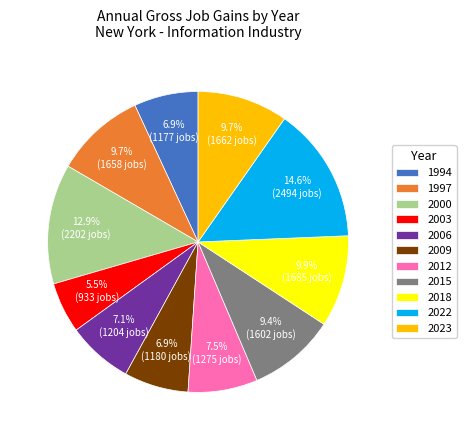

How many slices are in this pie chart?

11